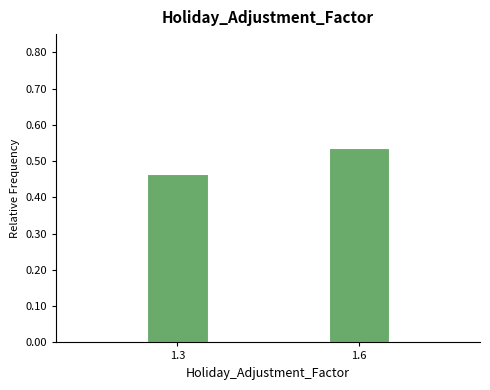

What is the sum of the values at 1.6 and 1.3?

1.0